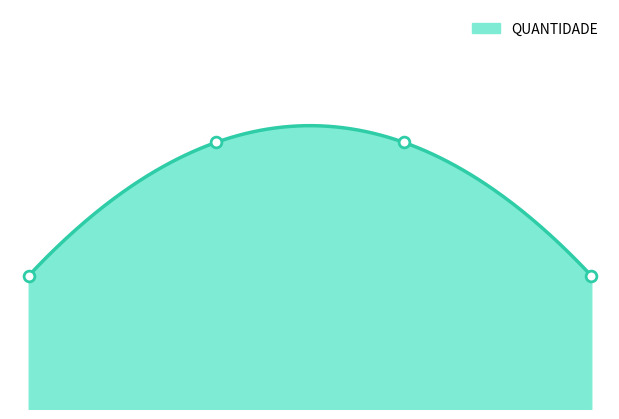

What is the ratio of the value at 3.0 to the value at 1.0?

0.5